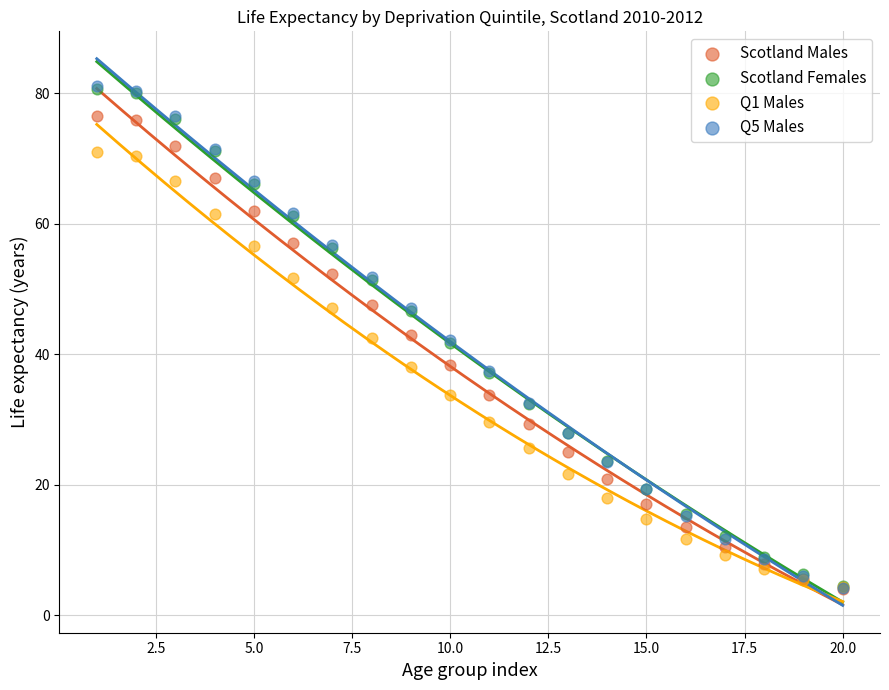

What are all the series names shown in the legend?

Scotland Males, Scotland Females, Q1 Males, Q5 Males